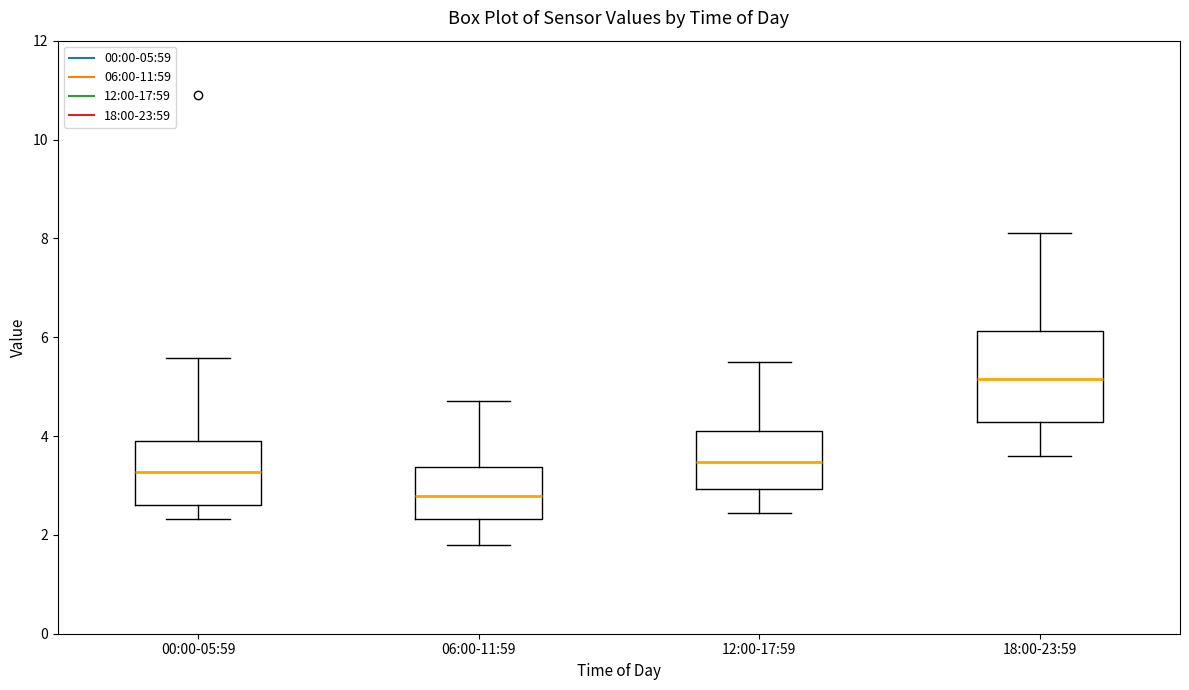

Where is the upper edge of the box for 06:00-11:59 on the y-axis? The values are not printed on the chart, so give them approximately, as read against the axis.

3.4